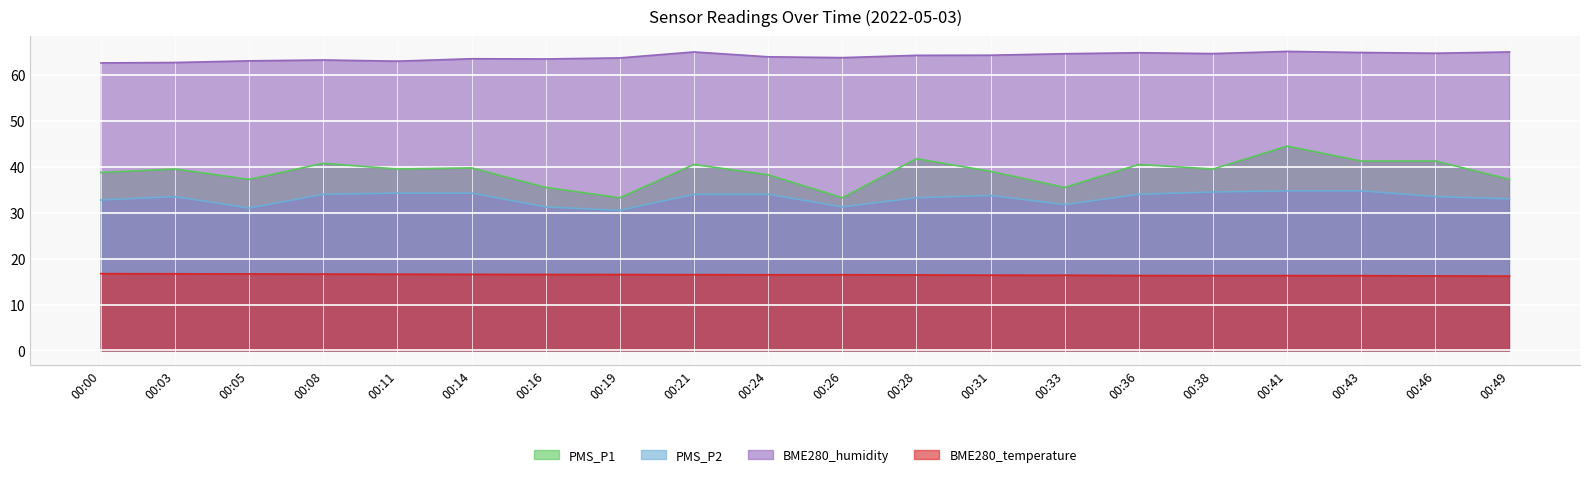

True or false: PMS_P2 has a value of 61.6 at 00:11.

False